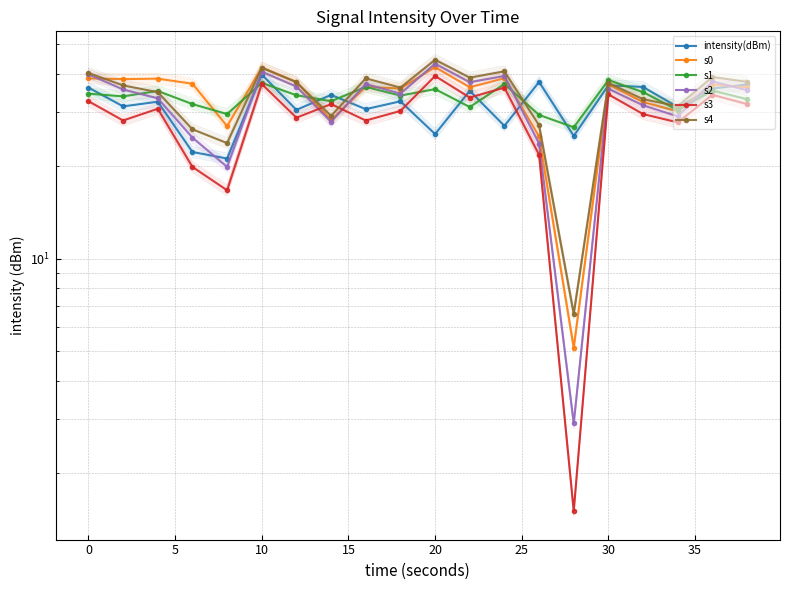

Which series ends up on top after the final intersection of s4 and s1?

s4